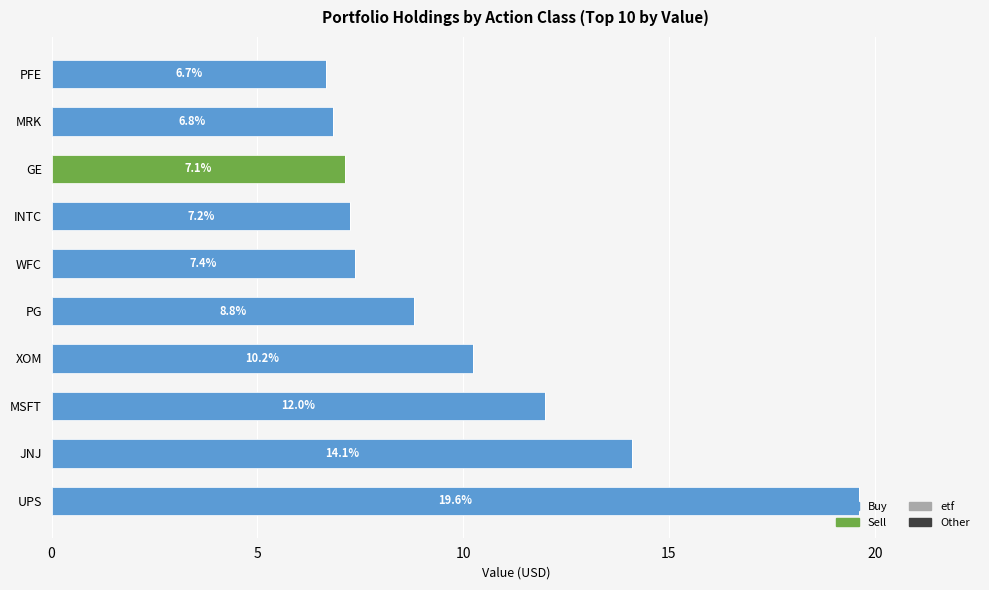

What is the total value across all series at PFE?

6.7